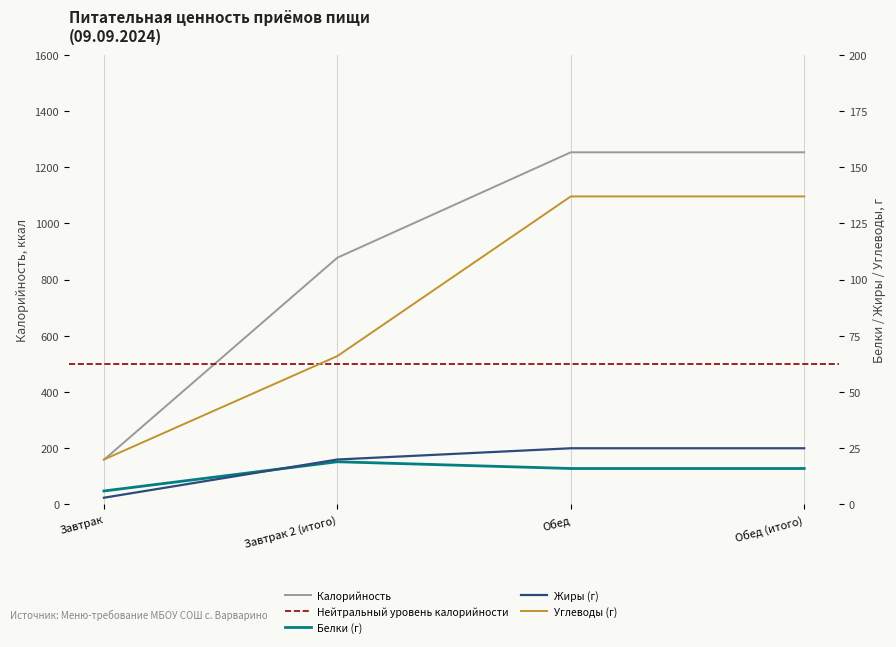

Between Обед (итого) and Завтрак 2 (итого), which is larger?

Обед (итого)